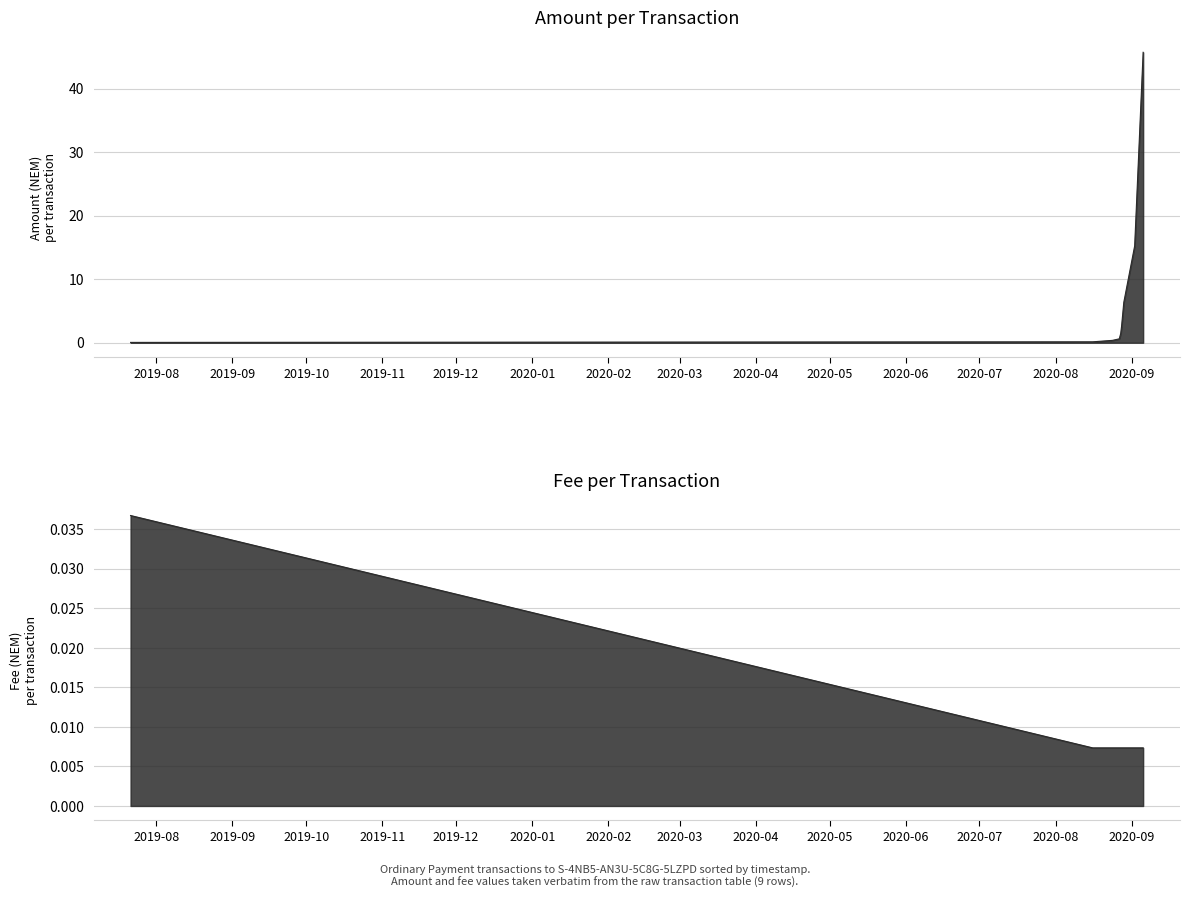

Rank the series by their maximum value, from highest to lowest.

Amount, Fee